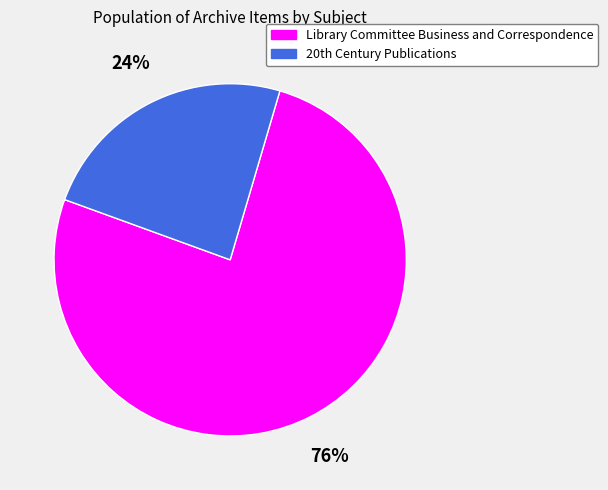

To the nearest percent, what is the difference between the largest and smallest slice percentages?

52%